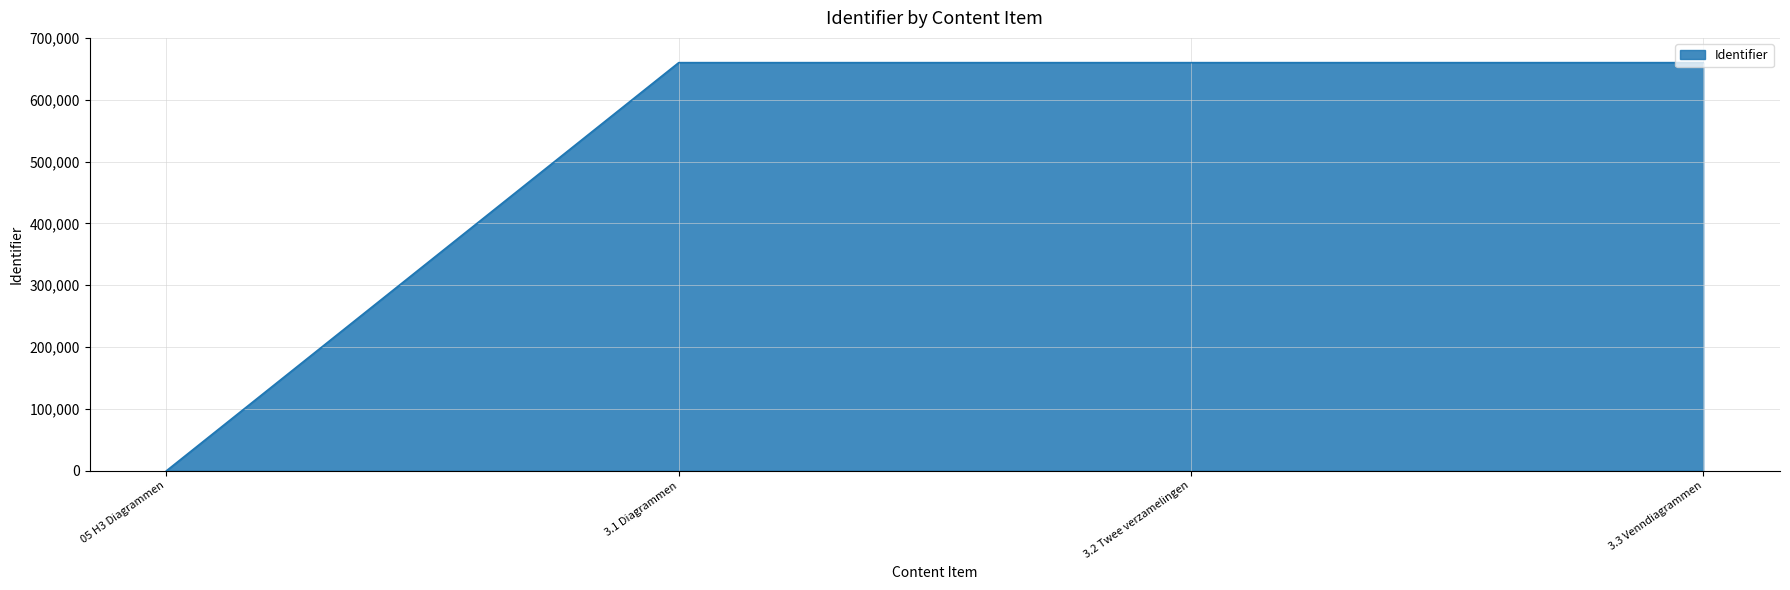

The chart shows a value of 0 at 05 H3 Diagrammen. True or false?

True